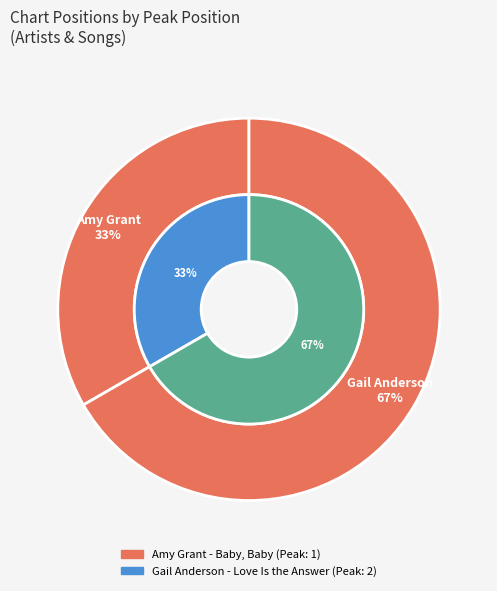

Which slice is the smallest?

Amy Grant